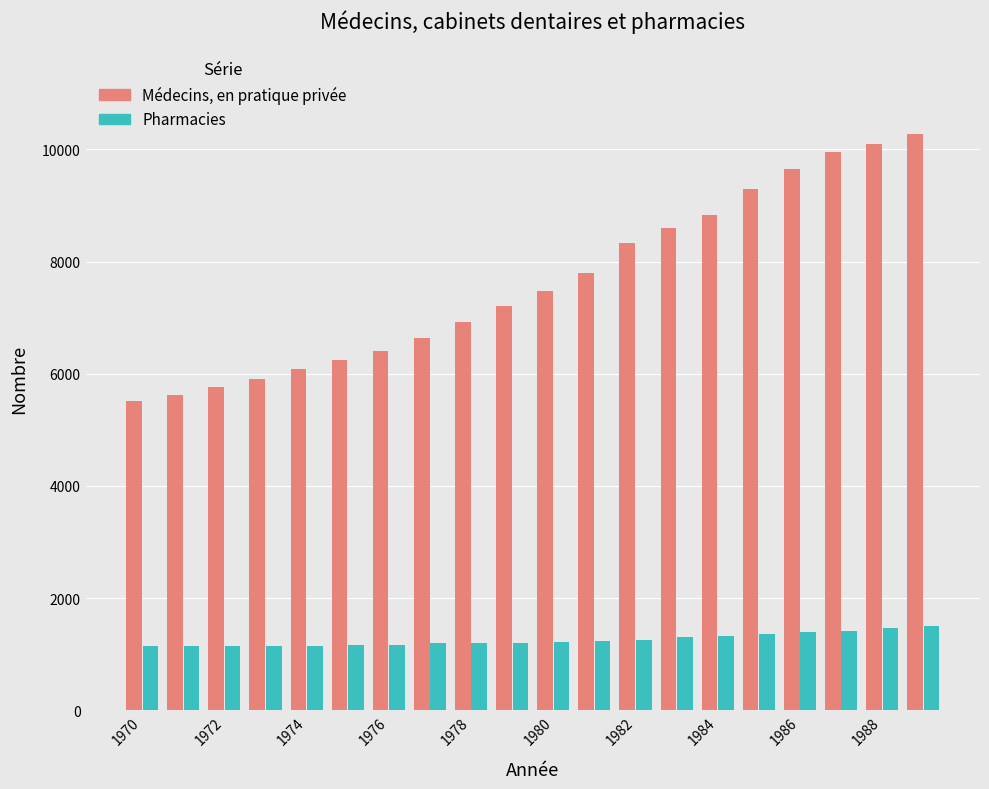

Which series has the widest spread of values?

Médecins, en pratique privée